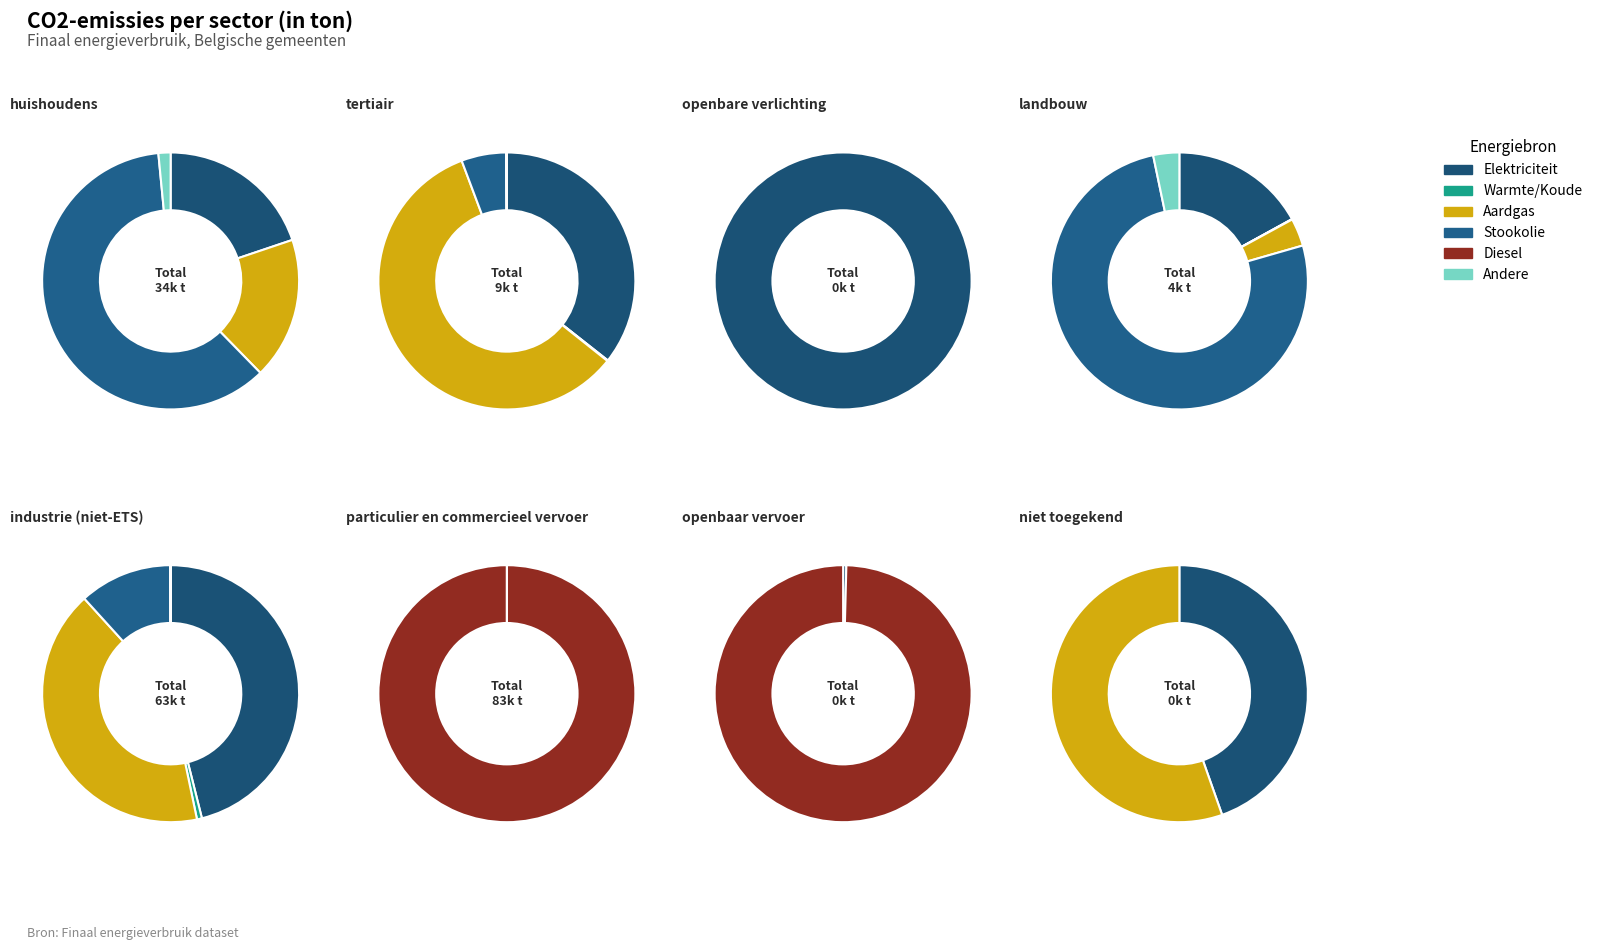

Rank the categories by Warmte/Koude value from lowest to highest.

huishoudens, openbare verlichting, particulier en commercieel vervoer, openbaar vervoer, niet toegekend, landbouw, tertiair, industrie (niet-ETS)